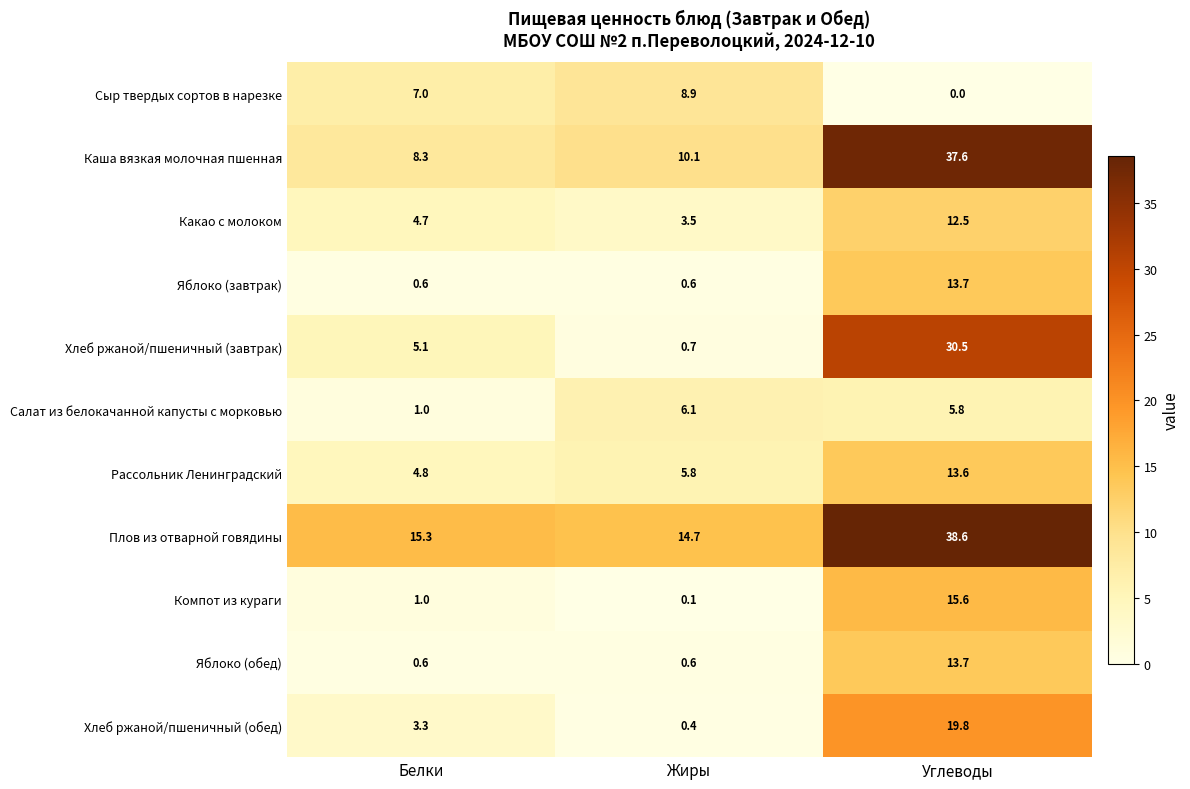

What is the difference between the highest and lowest values at Углеводы?

38.6